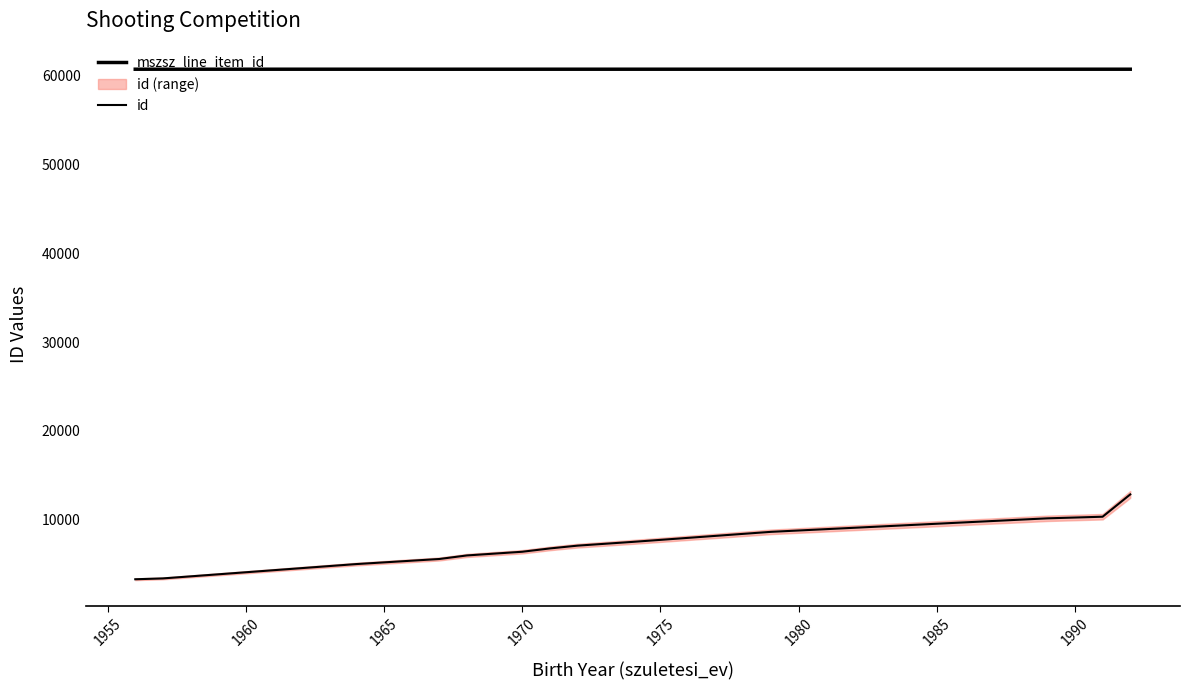

Rank the series by their average value, from highest to lowest.

mszsz_line_item_id, id